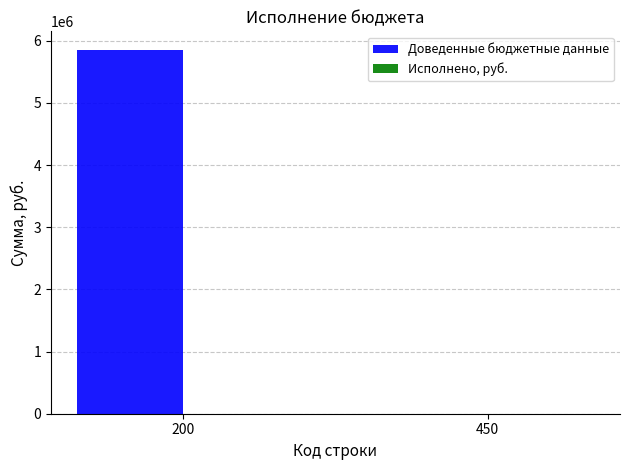

The value at 450 is -3857551.0. True or false?

False